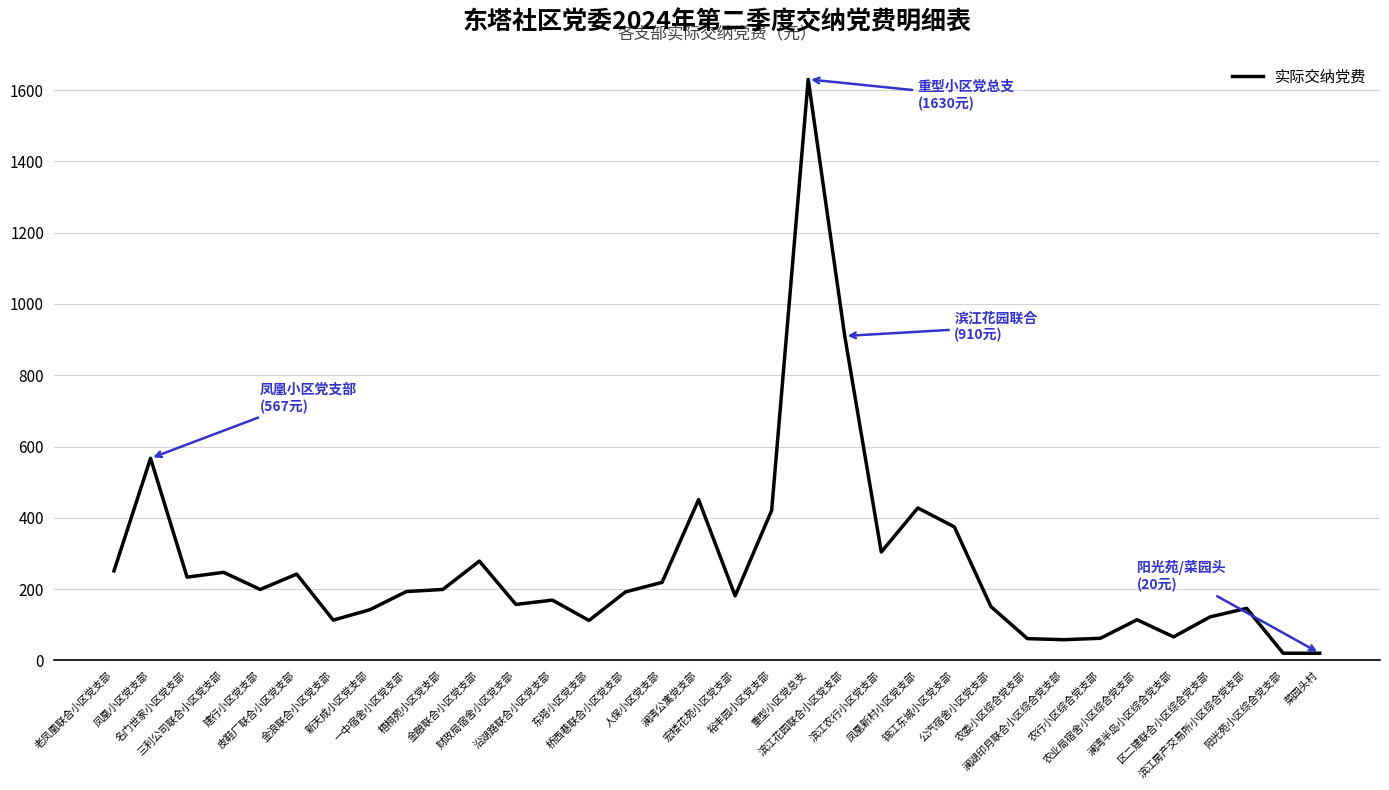

What position from the right is 农行小区综合党支部?

7